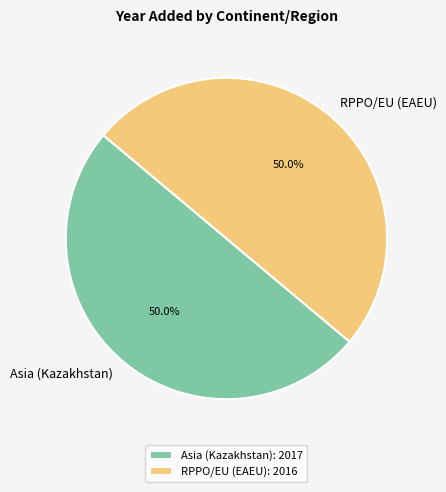

How many slices are in this pie chart?

2